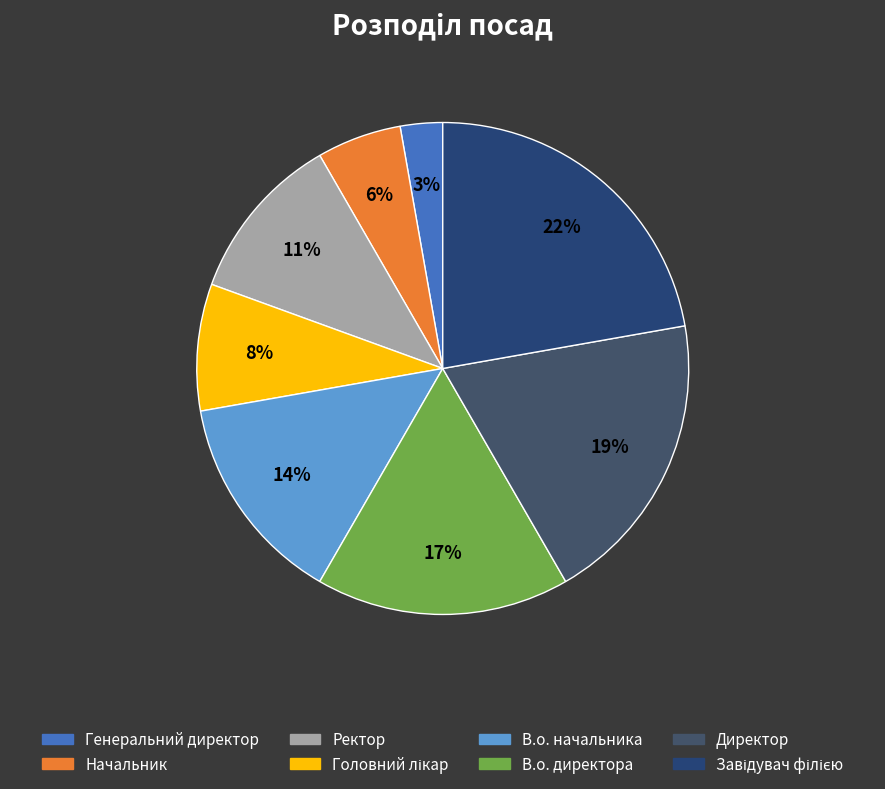

Is Директор the majority of the pie?

No